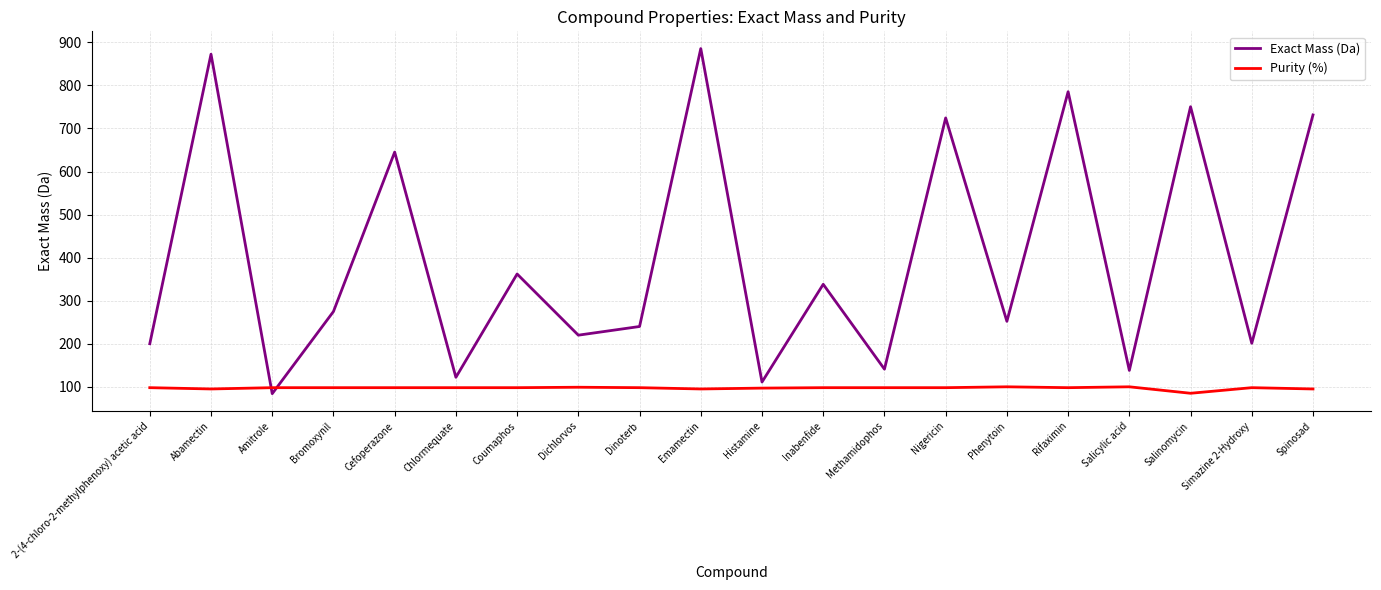

What are all the series names shown in the legend?

Exact Mass (Da), Purity (%)